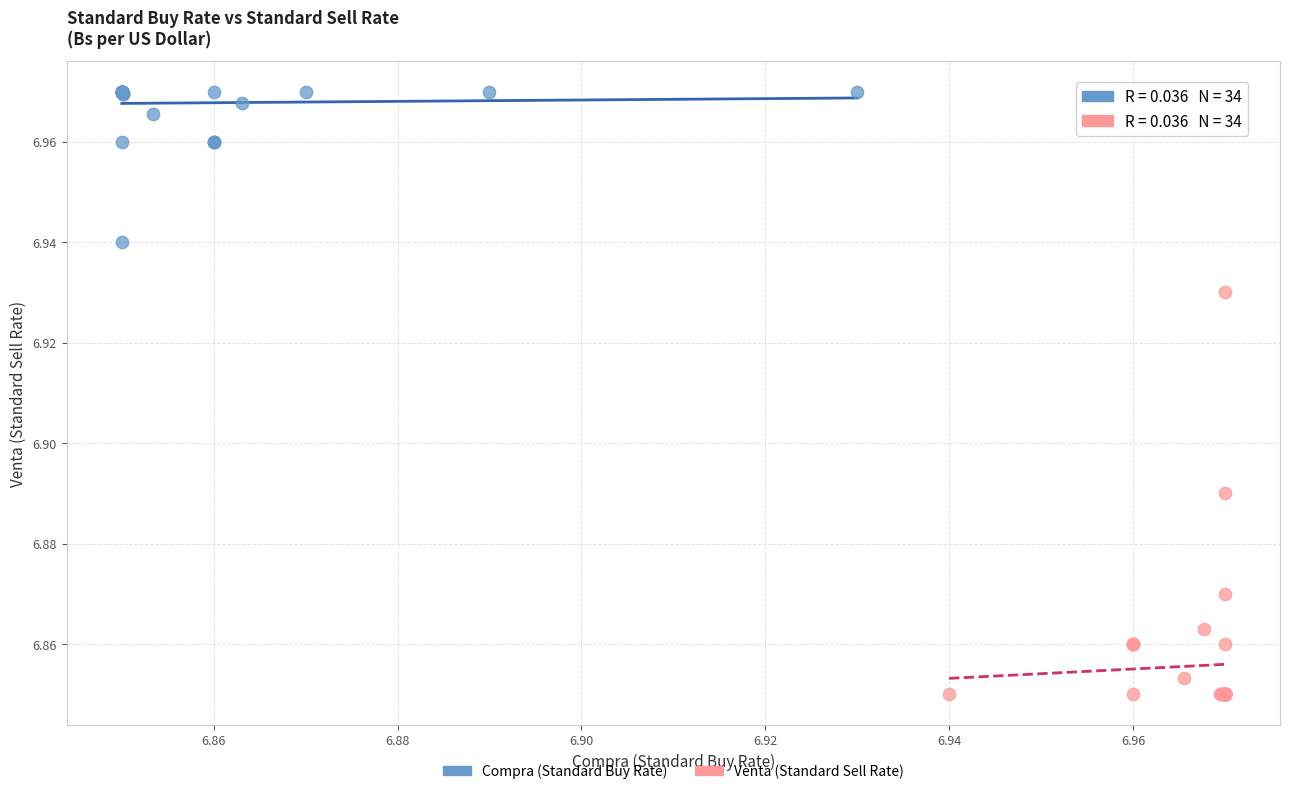

Which series reaches the maximum Y coordinate?

Compra (Standard Buy Rate)